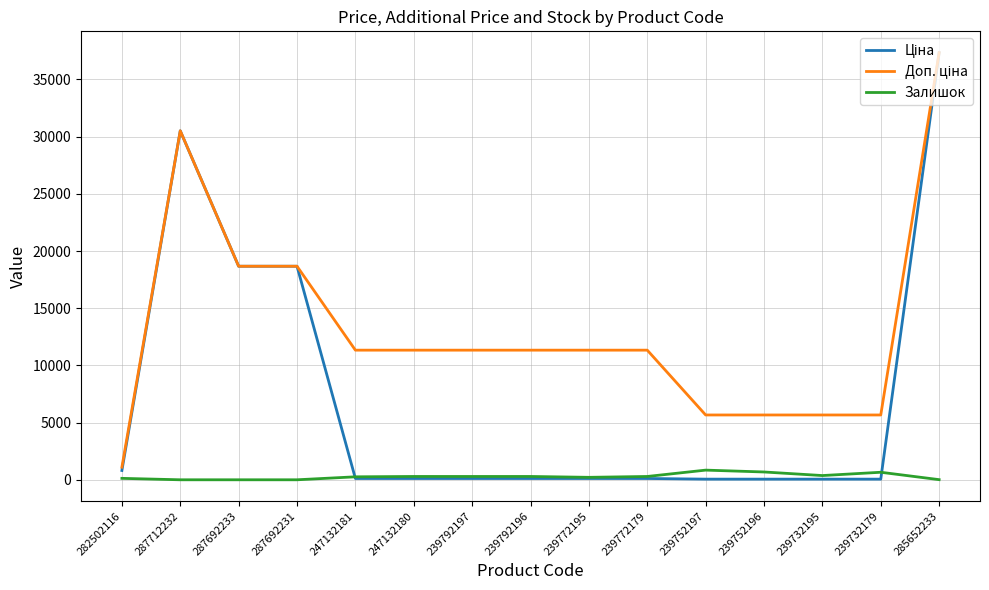

What is the greatest value displayed?

37343.0